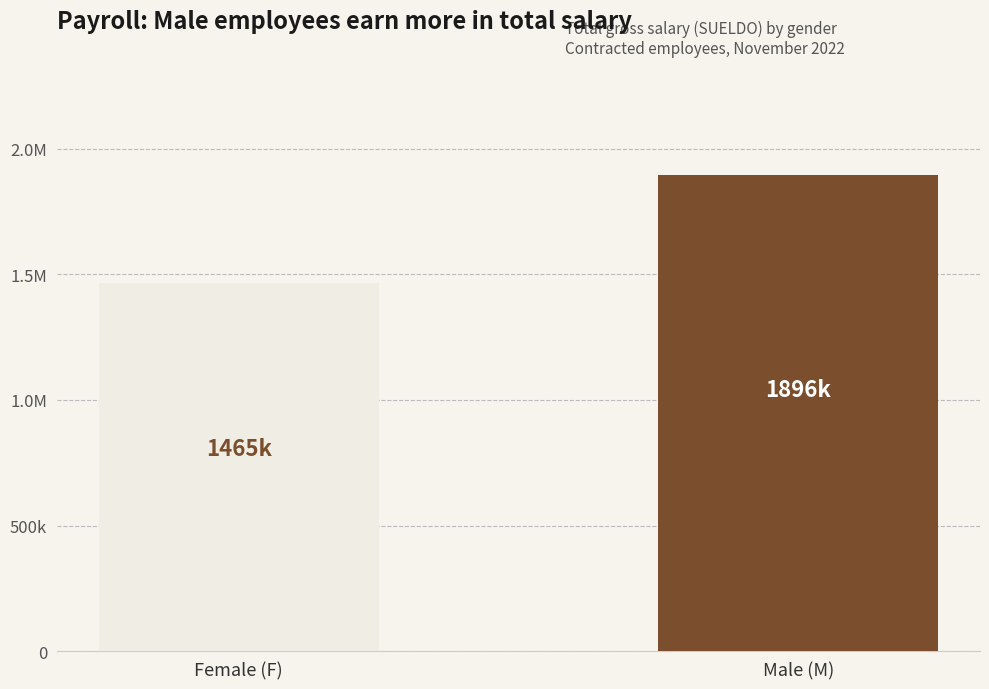

Reading left to right, transcribe all the data shown in this chart.

Female (F)=1465000	Male (M)=1896500